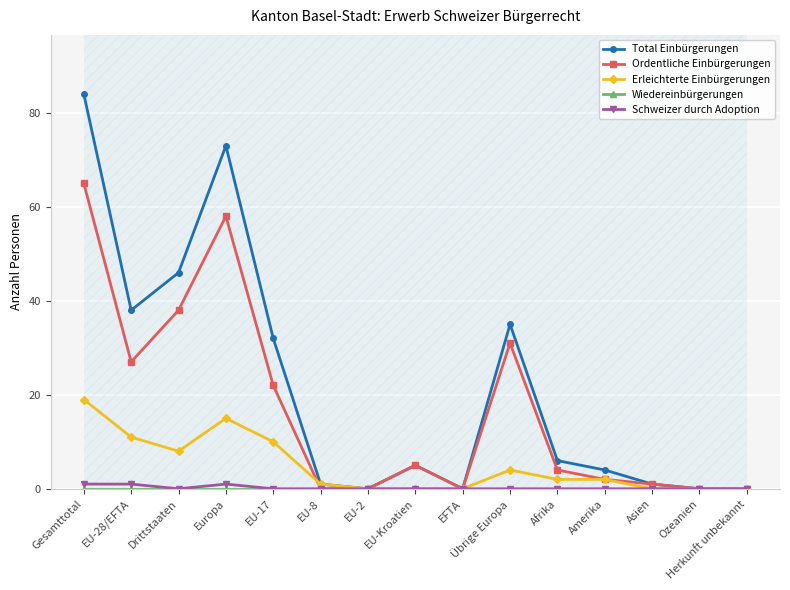

Is the value of Ordentliche Einbürgerungen at Afrika greater than the value of Wiedereinbürgerungen at Afrika?

Yes